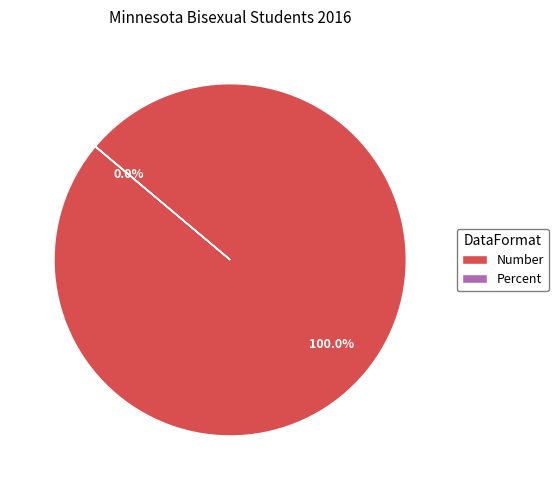

To the nearest percent, what is the difference between the largest and smallest slice percentages?

100%